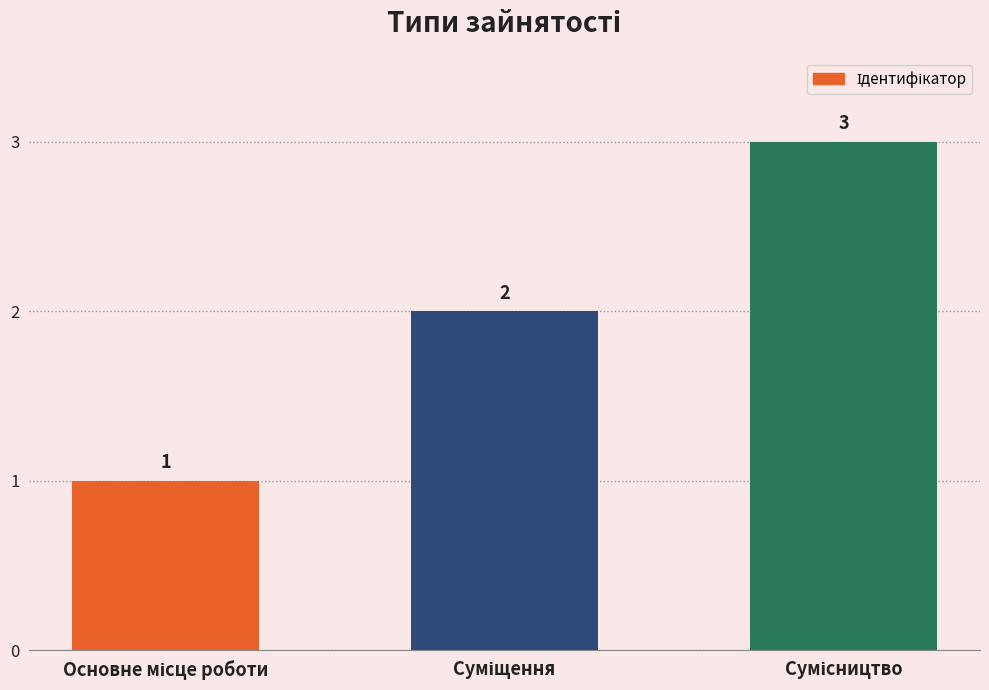

Reading right to left, extract all data points from this chart.

3	2	1